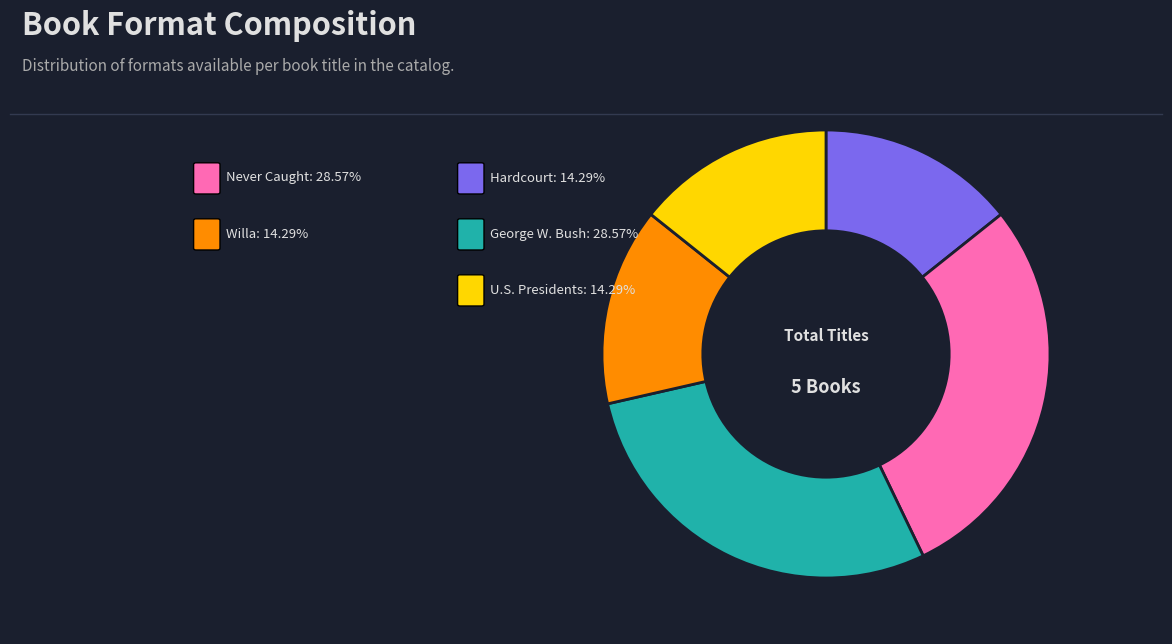

Does any single category account for the majority?

No